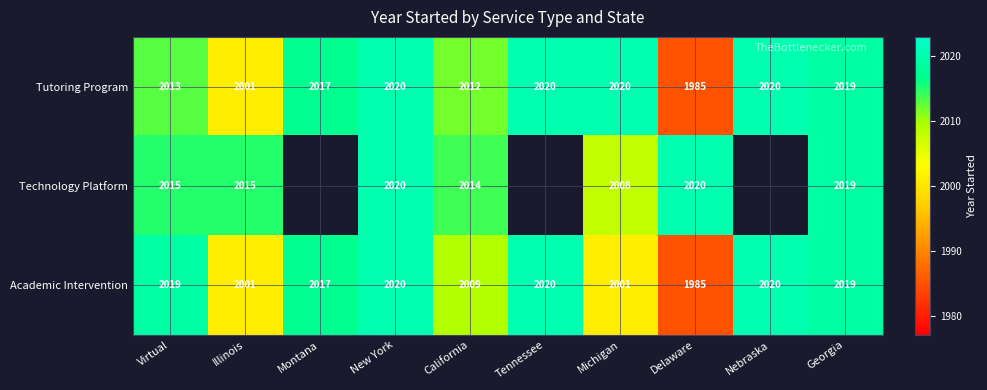

At which label does Tutoring Program first exceed 2019?

New York